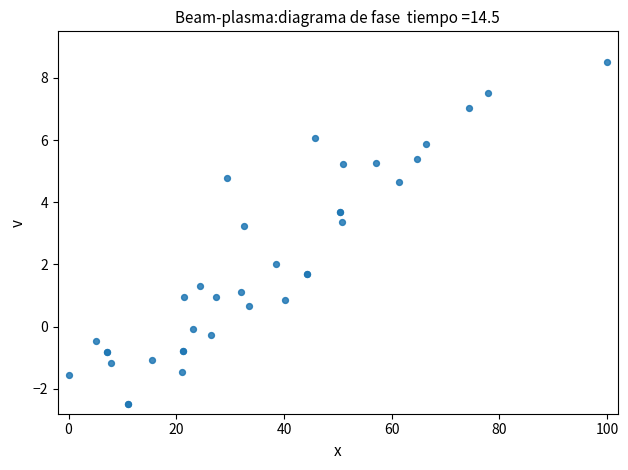

What Y value in the scatter plot is closest to 3?

3.2